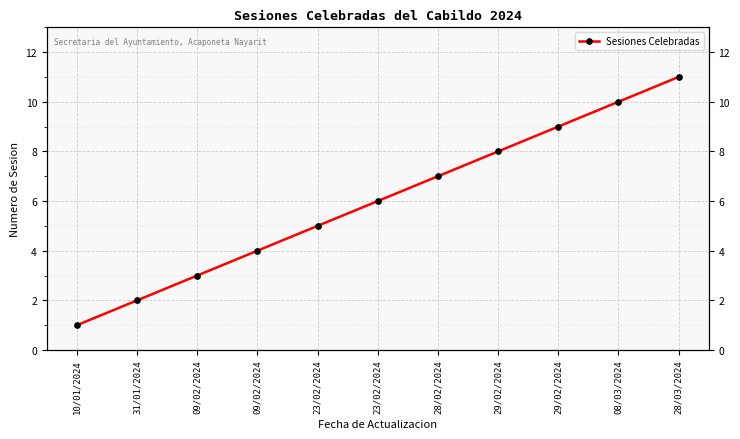

Approximately how many times larger is the value at 28/02/2024 compared to 23/02/2024?

1.4